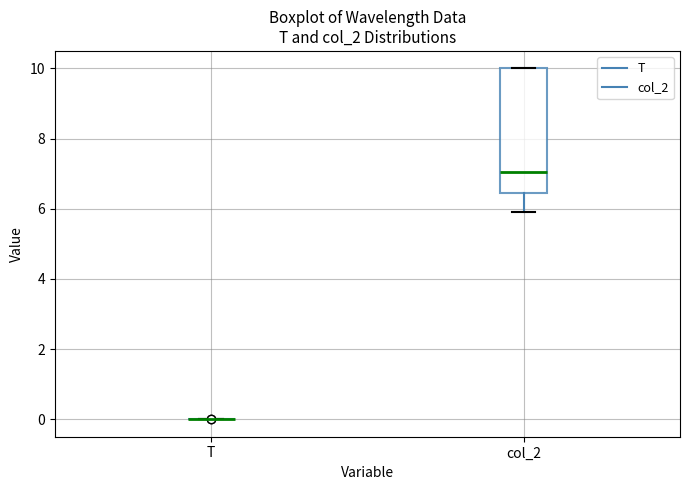

Comparing the boxes themselves (not the whiskers), which one is the tallest?

col_2